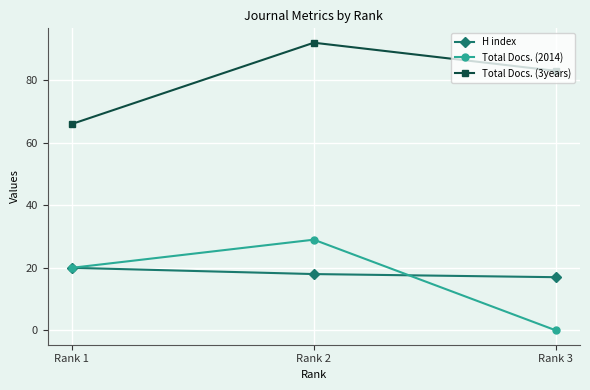

What is the difference between the maximum and minimum values in the H index series?

3